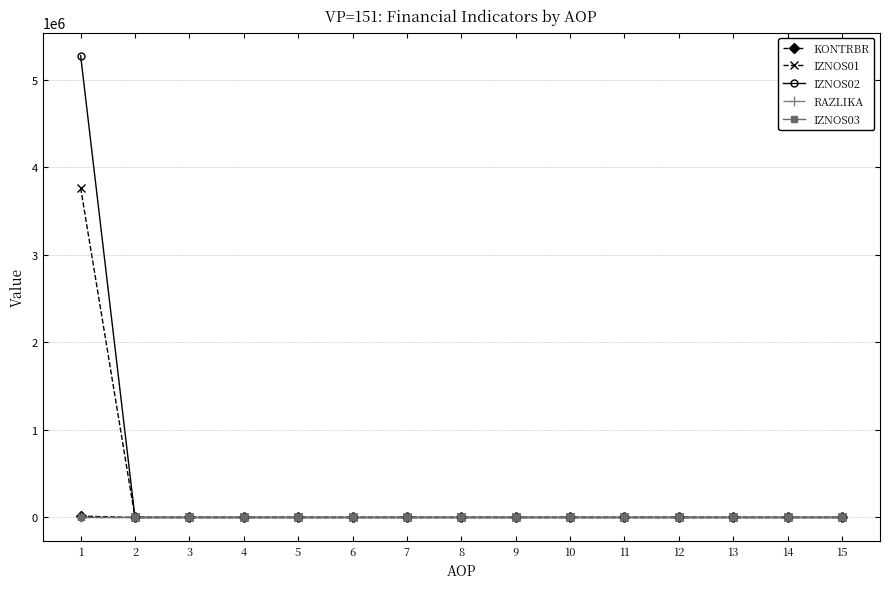

How many lines are shown in the chart?

5